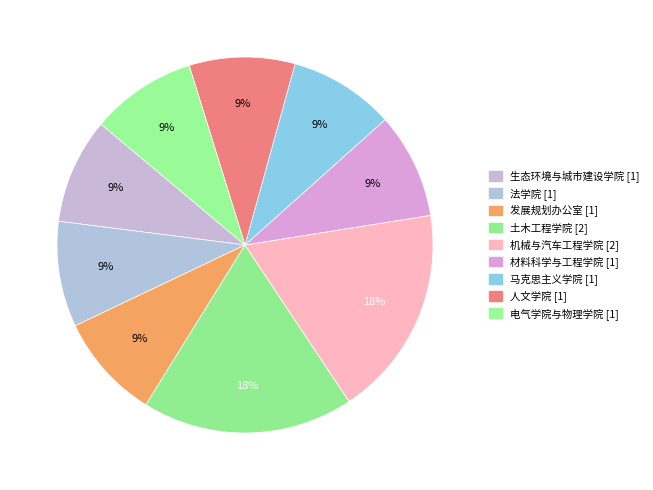

Which slice is the smallest?

生态环境与城市建设学院